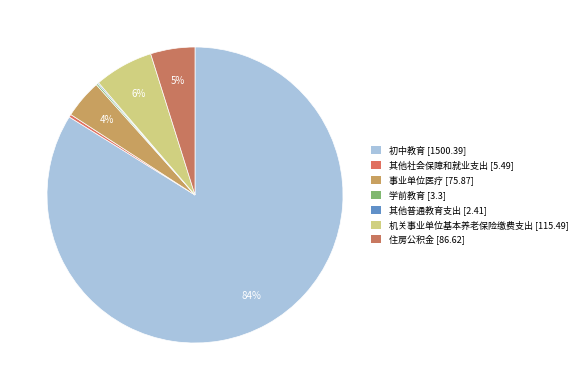

Is there any slice that represents more than half of the pie?

Yes